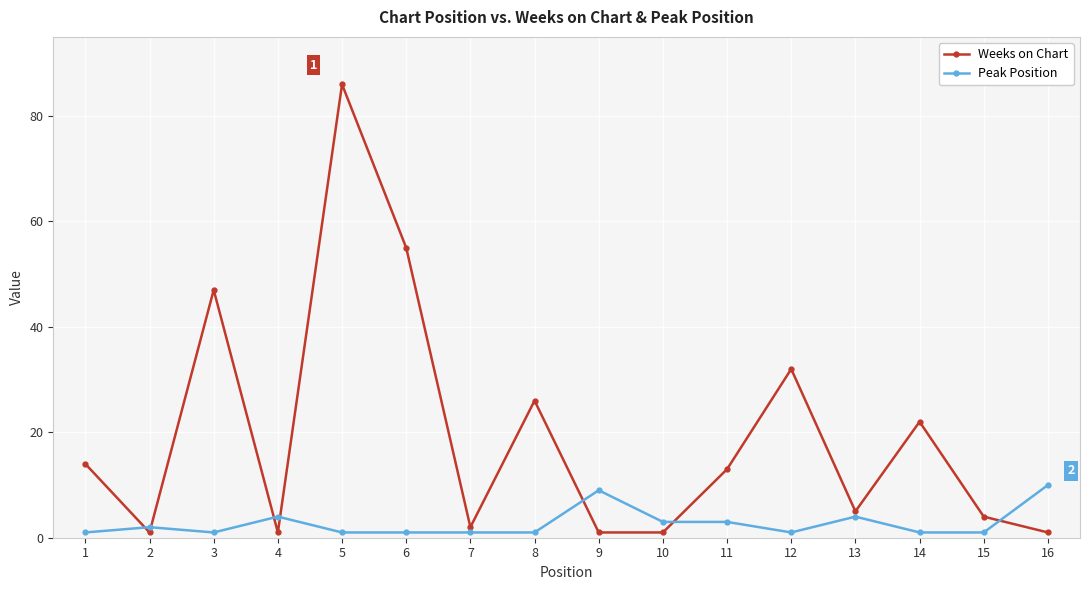

The value of Weeks on Chart at 9 is 1. True or false?

True